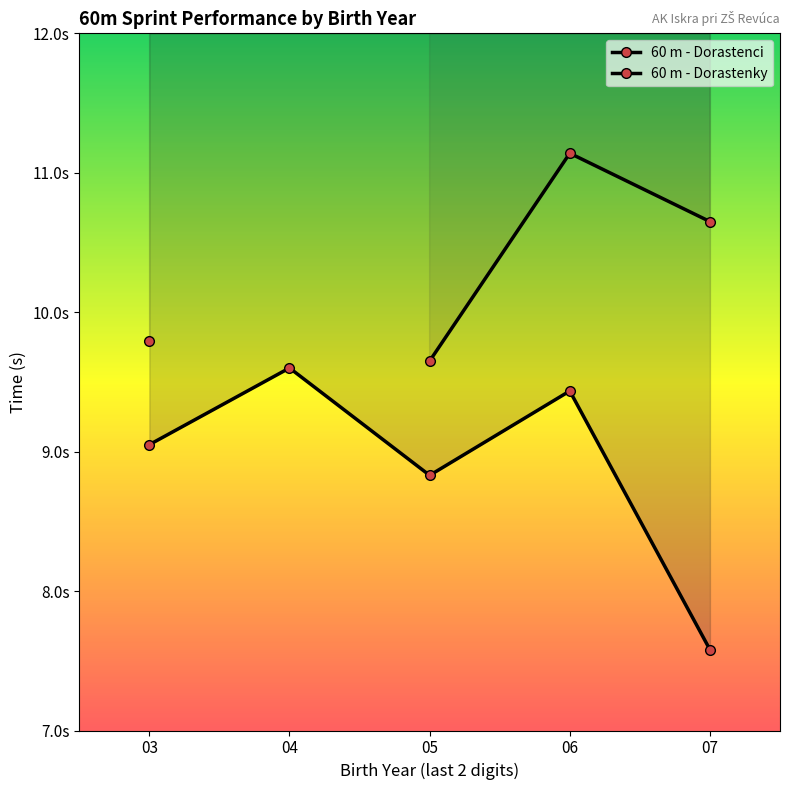

How many lines are shown in the chart?

2